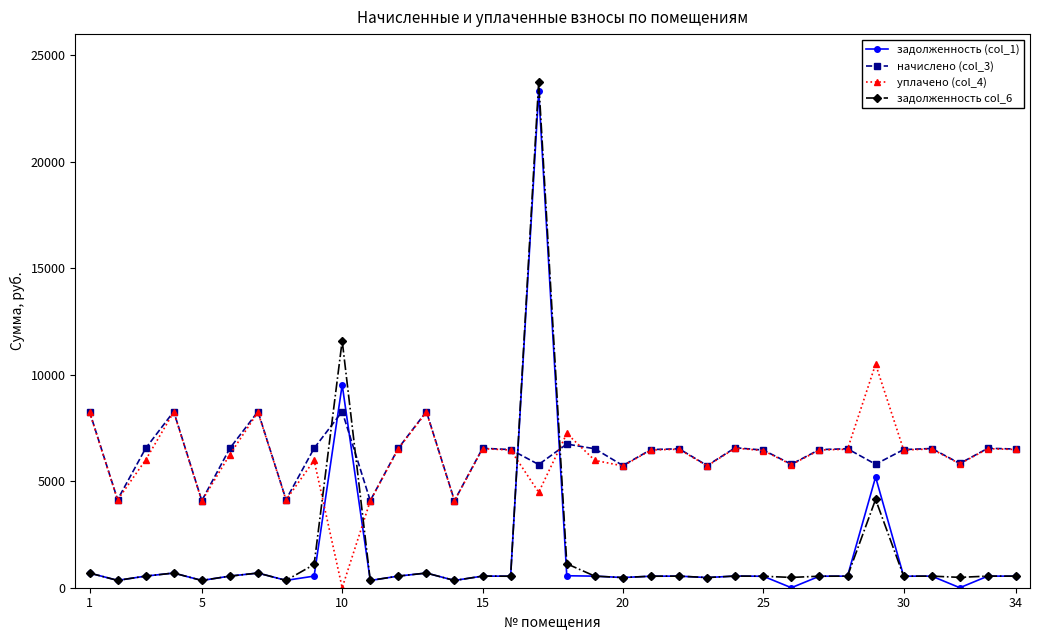

List the series in order of their peak value, highest first.

задолженность col_6, задолженность (col_1), уплачено (col_4), начислено (col_3)